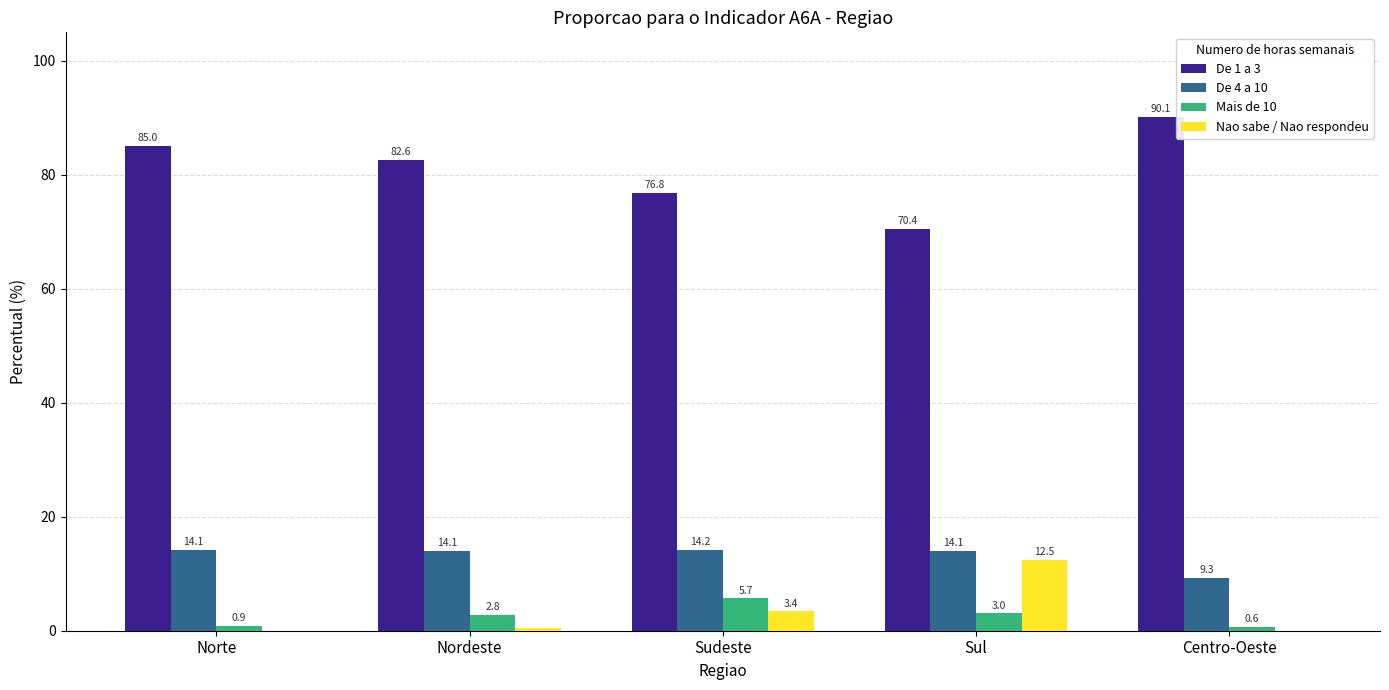

What is the sum of all Mais de 10 values?

13.0